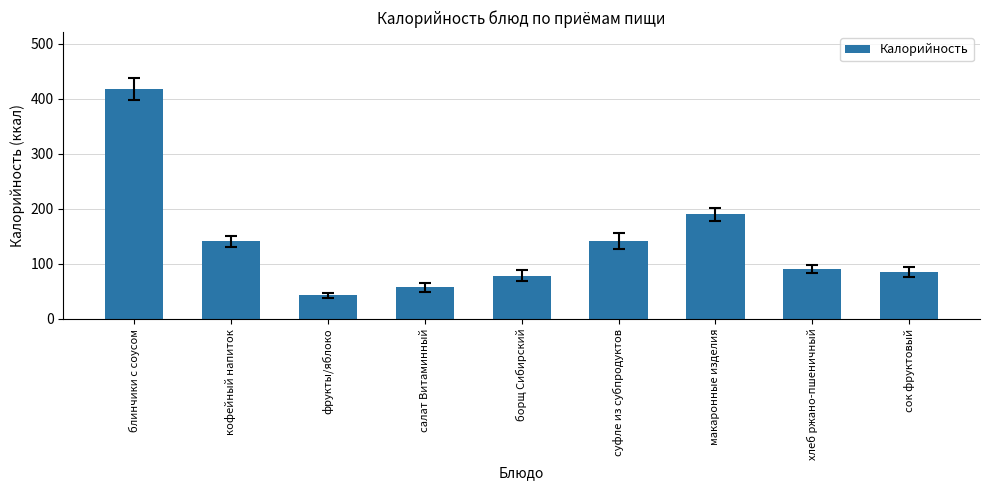

Where does the data first go above 90?

блинчики с соусом